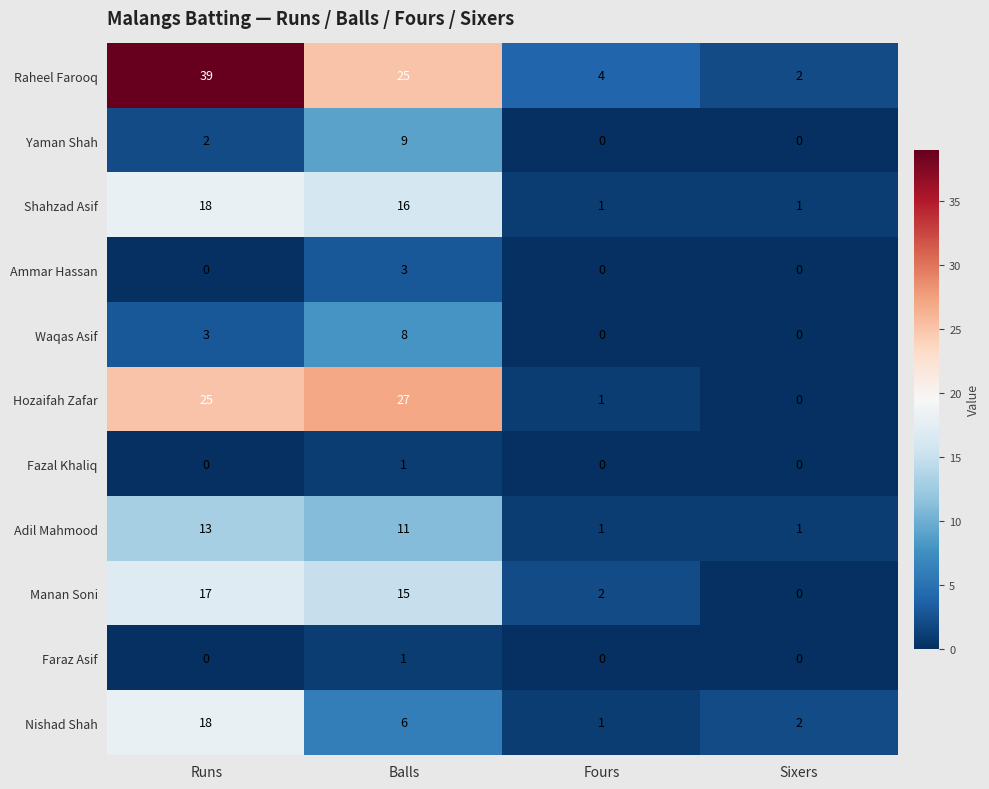

True or false: Adil Mahmood has a value of 11 at Balls.

True